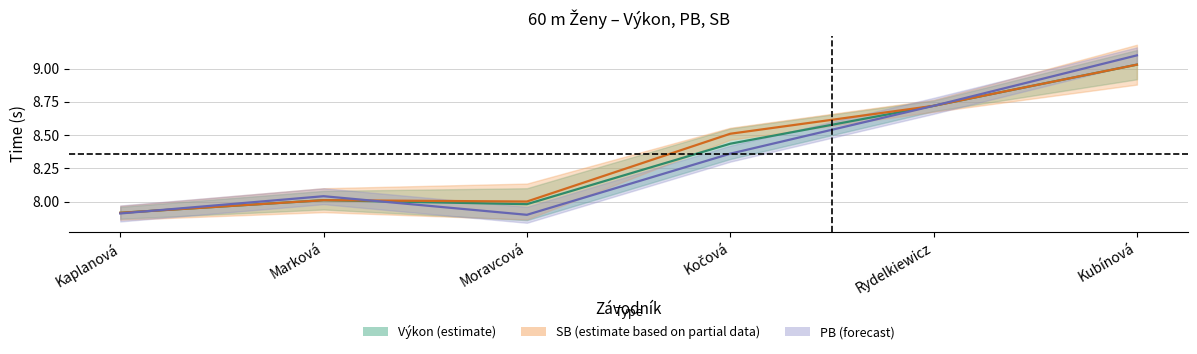

At which category does the chart reach its peak across all series?

Kubínová